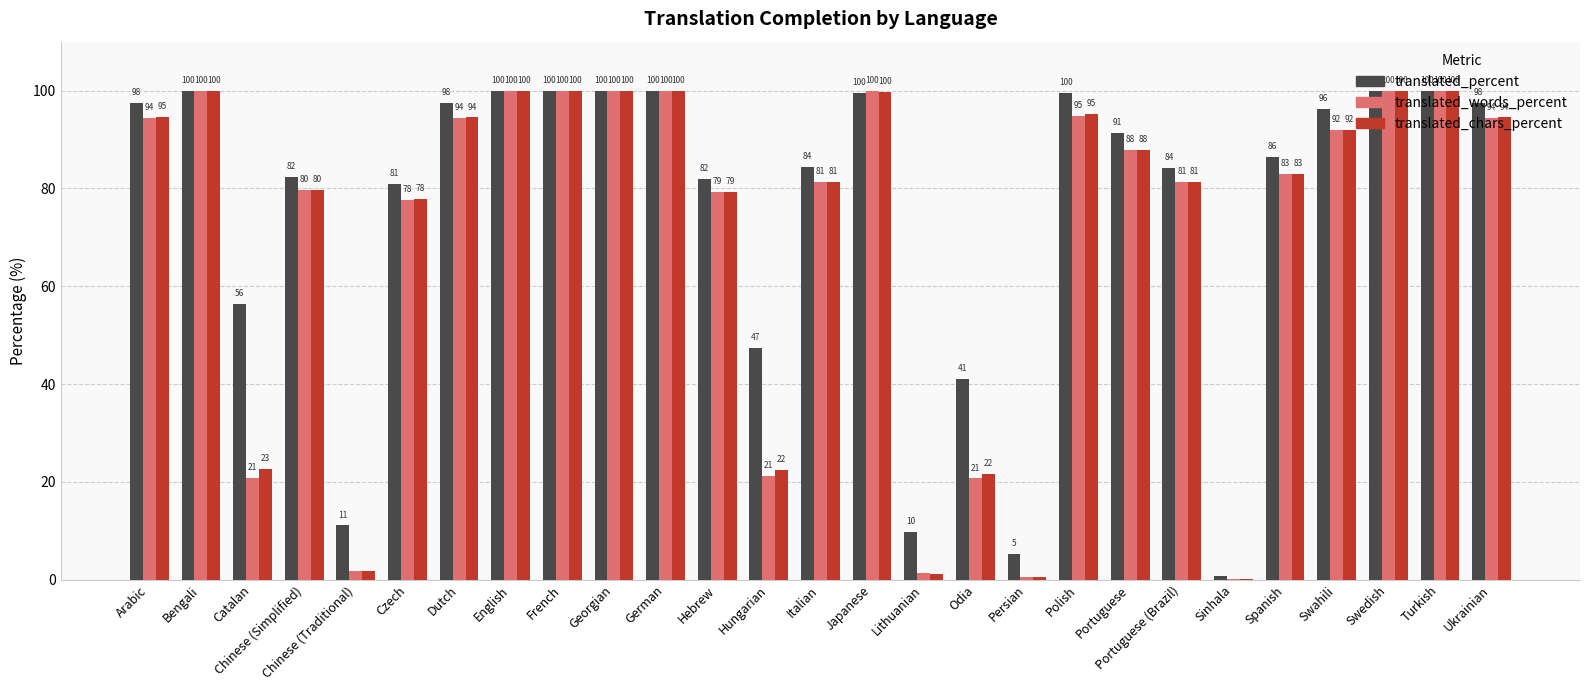

The translated_chars_percent series shows 94.6 at Arabic. True or false?

True